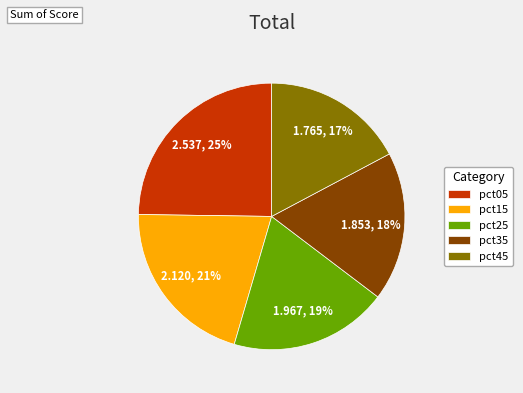

To the nearest percent, what percentage of the pie is pct35?

18%